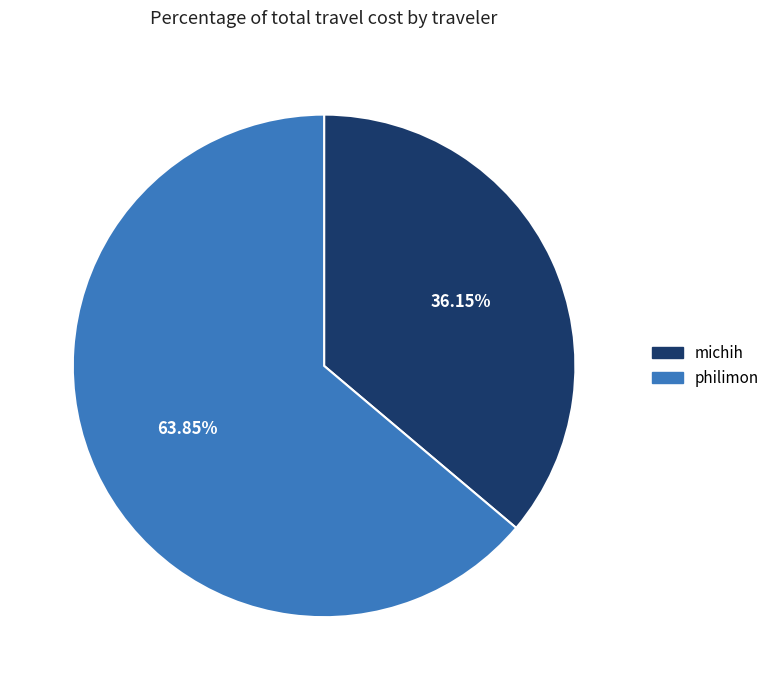

Rank the categories by value from lowest to highest.

michih, philimon